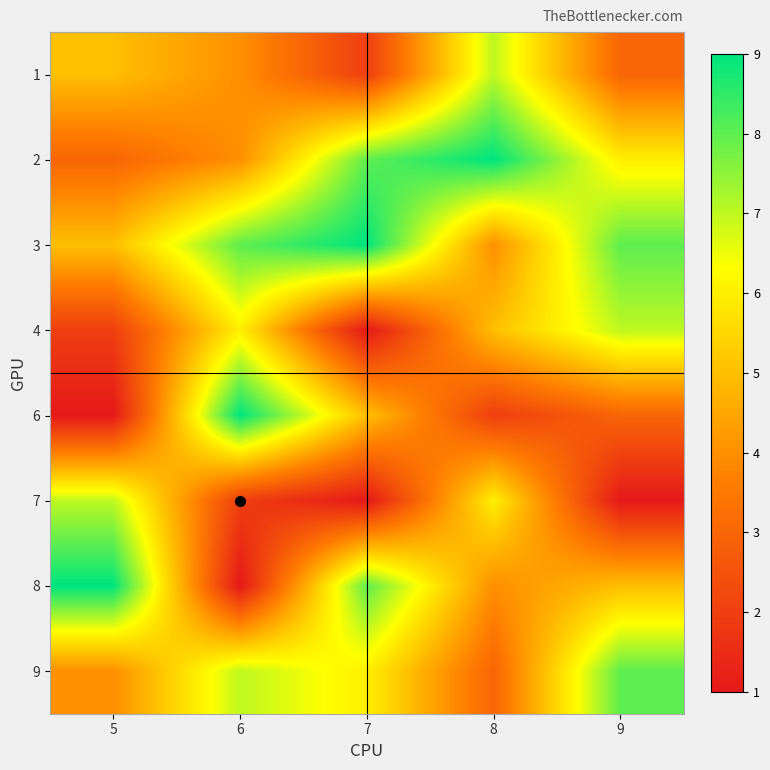

At which category is the sum across all series the highest?

6